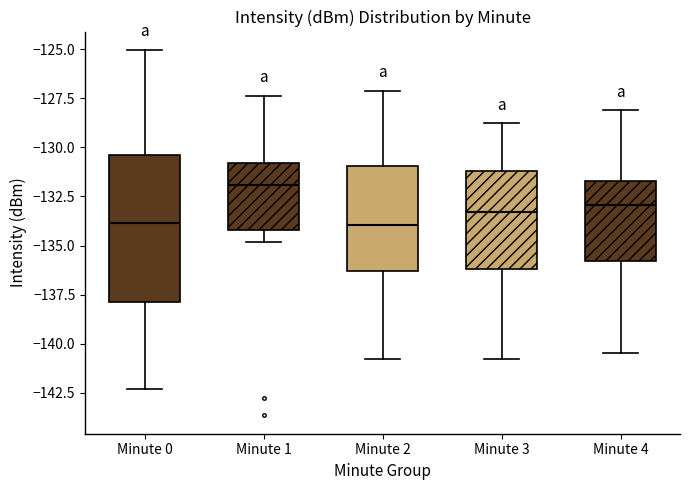

Reading left to right, transcribe this box plot: for each box, give where its median line is, the range the box spans, and where its two whiskers end, as read against the y-axis. The values are not printed on the chart, so give them approximately, as read against the axis.

Minute 0: median -134.0, box -138.0 to -130.5, whiskers -142.5 to -125.0
Minute 1: median -132.0, box -134.0 to -131.0, whiskers -135.0 to -127.5
Minute 2: median -134.0, box -136.5 to -131.0, whiskers -141.0 to -127.0
Minute 3: median -133.5, box -136.0 to -131.0, whiskers -141.0 to -129.0
Minute 4: median -133.0, box -136.0 to -131.5, whiskers -140.5 to -128.0